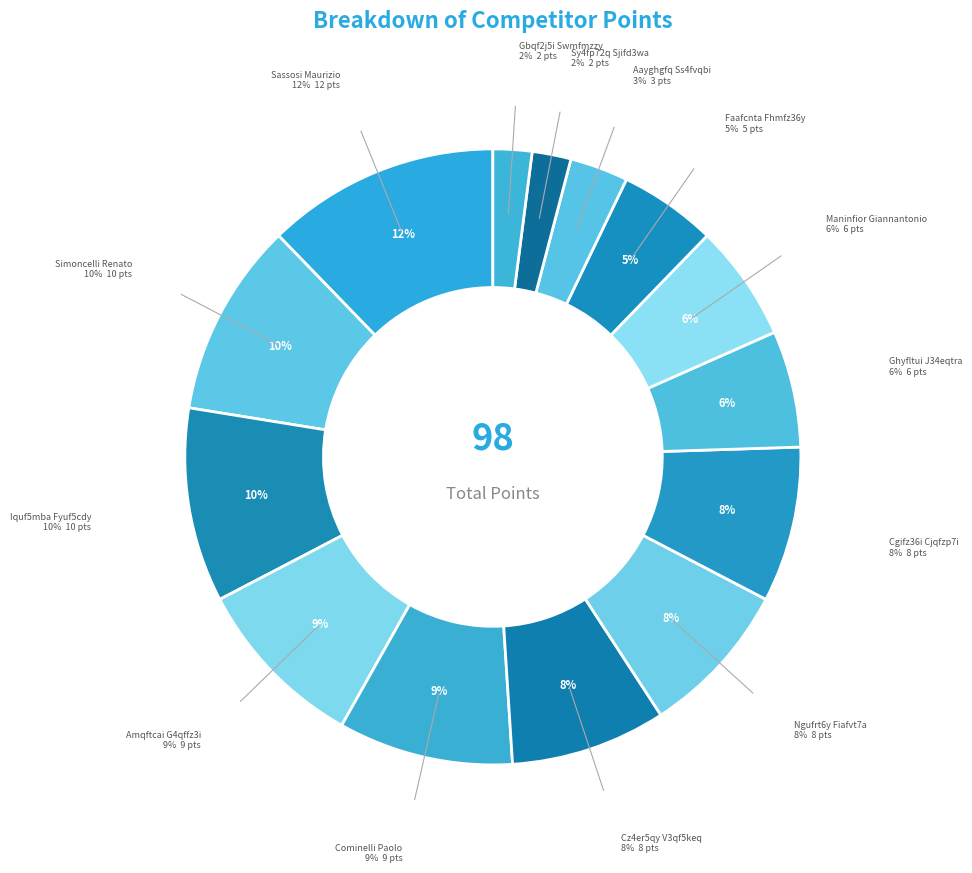

The Sassosi Maurizio slice represents 12% of the pie. True or false?

True